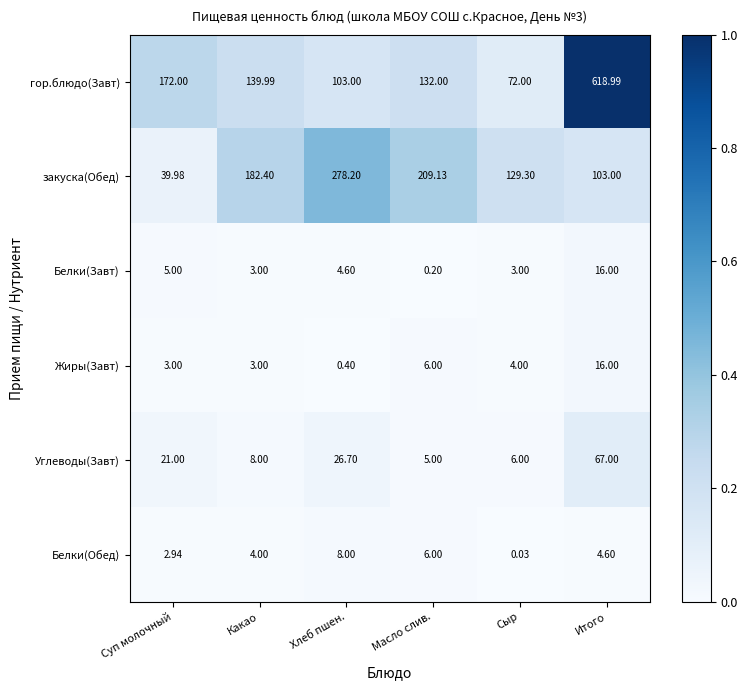

At which category is the sum across all series the highest?

Итого